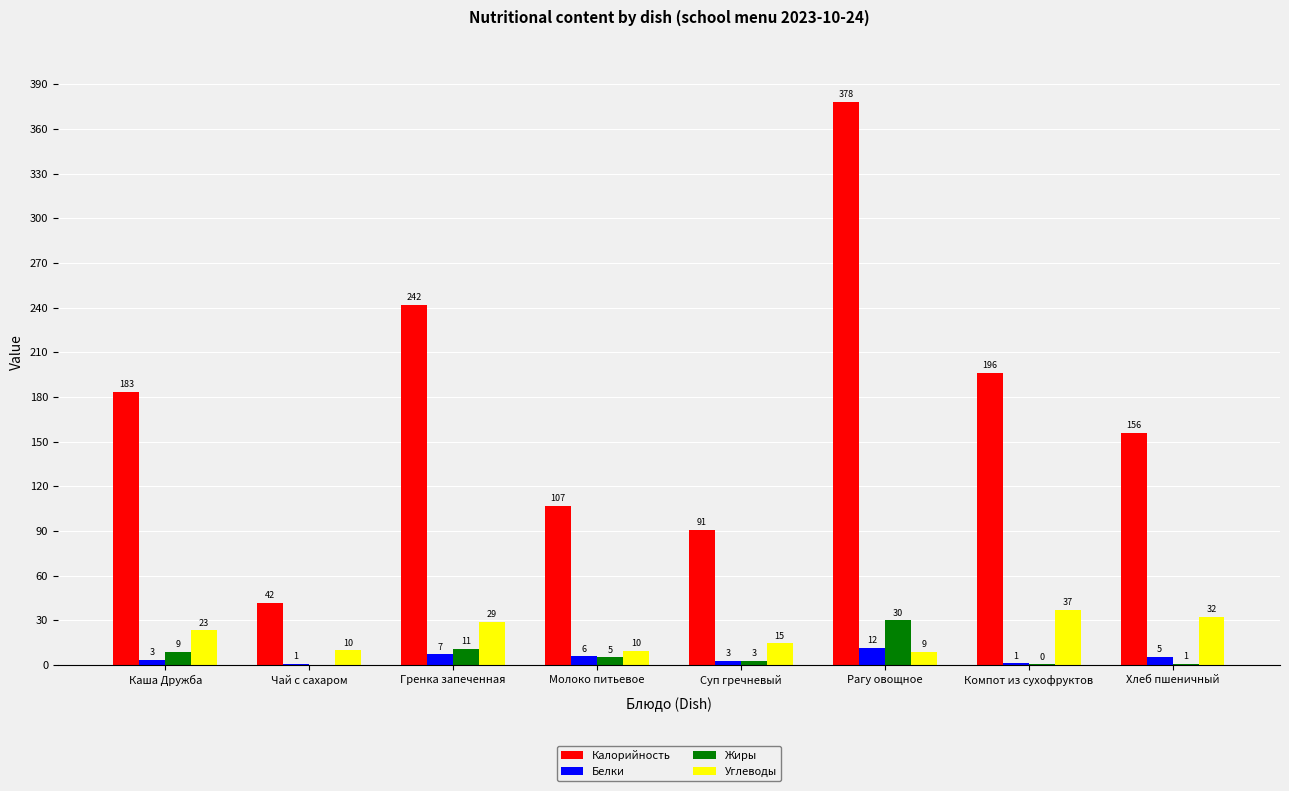

Are the bars grouped side by side (vs. stacked)?

Yes